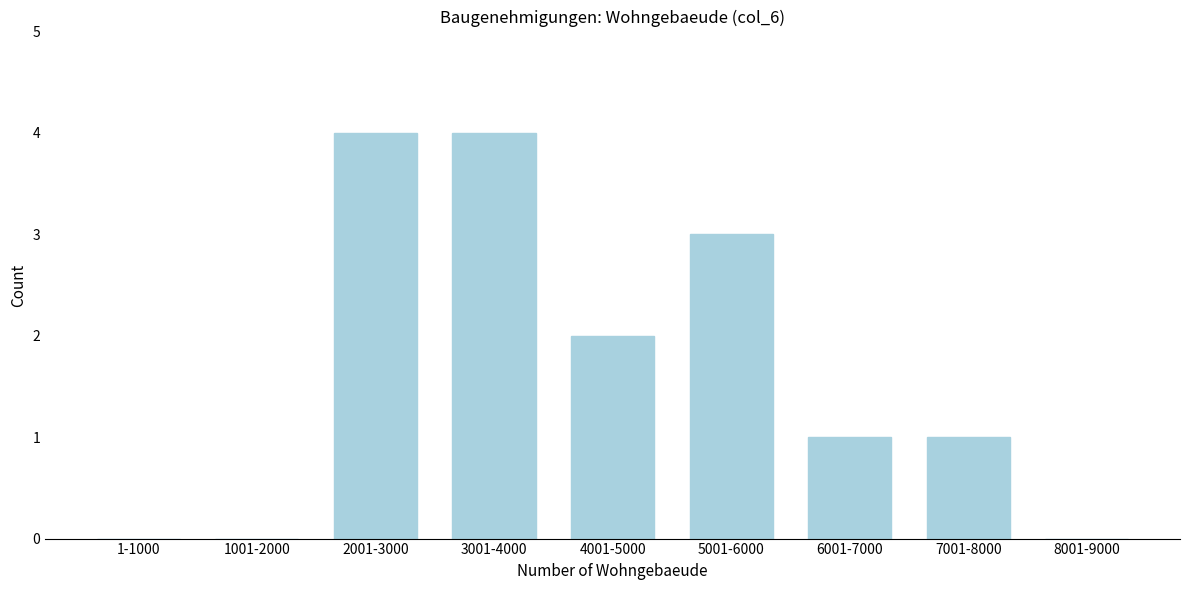

Reading left to right, transcribe all the data shown in this chart.

1-1000=0	1001-2000=0	2001-3000=4	3001-4000=4	4001-5000=2	5001-6000=3	6001-7000=1	7001-8000=1	8001-9000=0